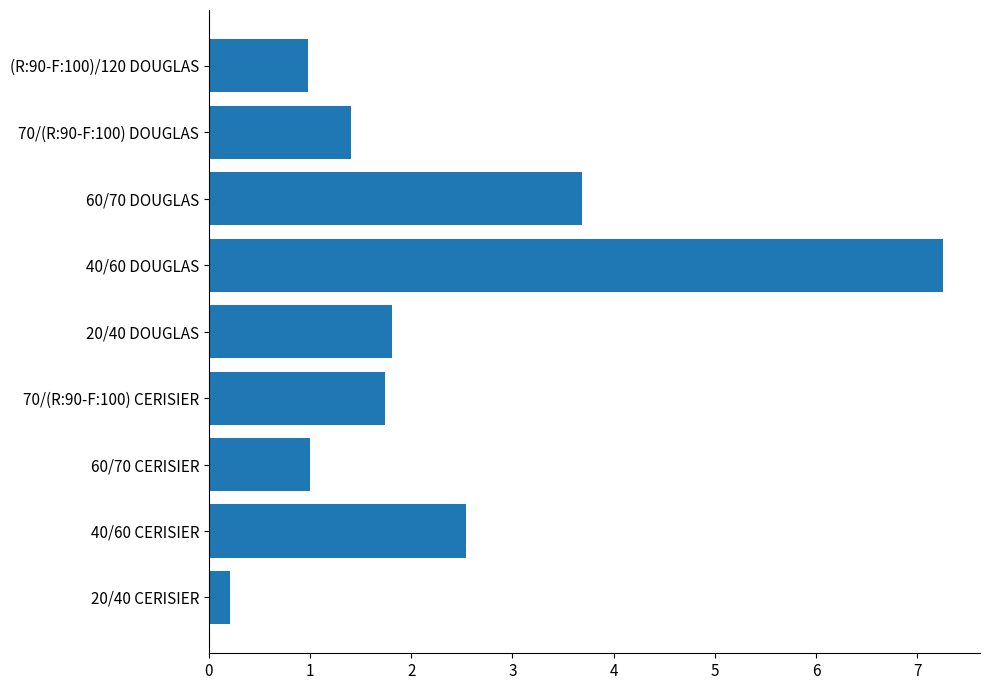

Reading bottom to top, list all the values displayed in this chart.

0.2	2.5	1.0	1.7	1.8	7.3	3.7	1.4	1.0